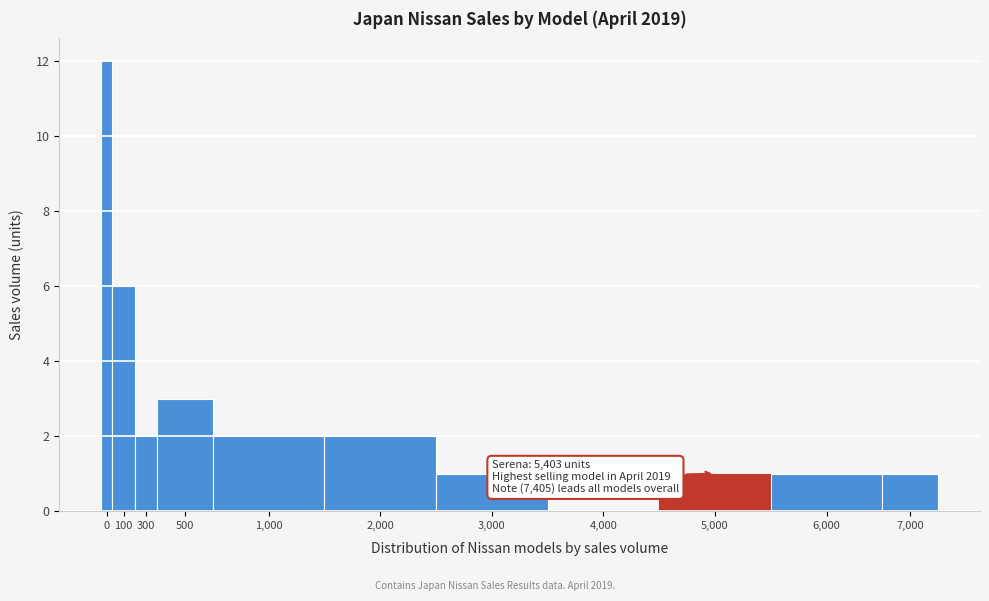

Reading right to left, list all the values displayed in this chart.

7,000=1	6,000=1	5,000=1	4,000=0	3,000=1	2,000=2	1,000=2	500=3	300=2	100=6	0=12